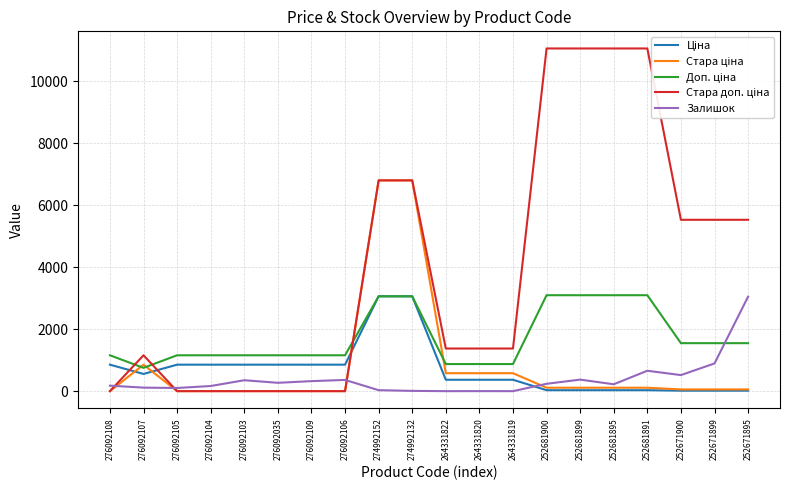

How many values in the Ціна series exceed 555?

10